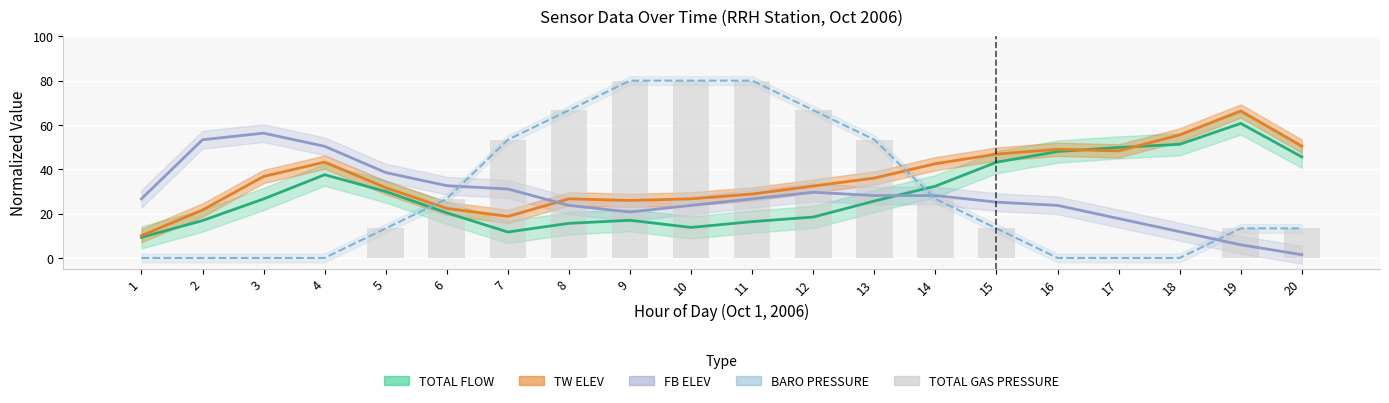

At which category is the sum across all series the highest?

11